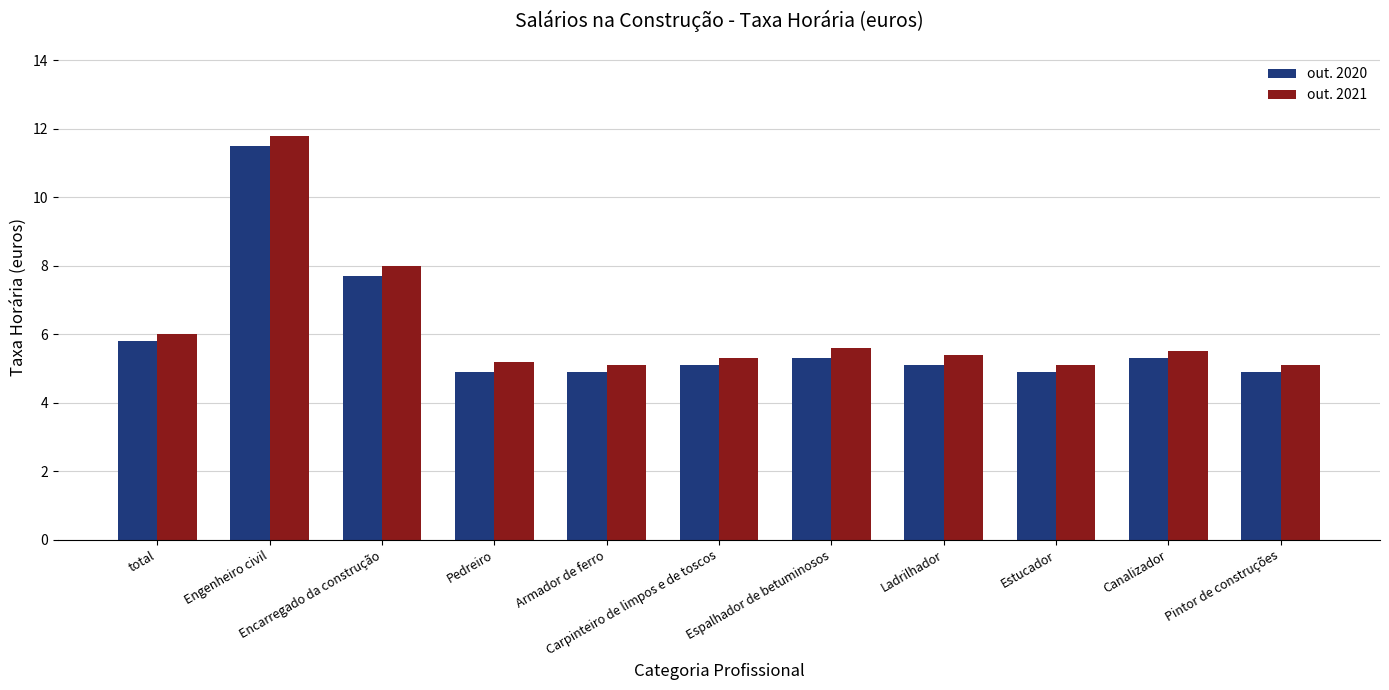

What is the difference between the highest and lowest values at Pedreiro?

0.3